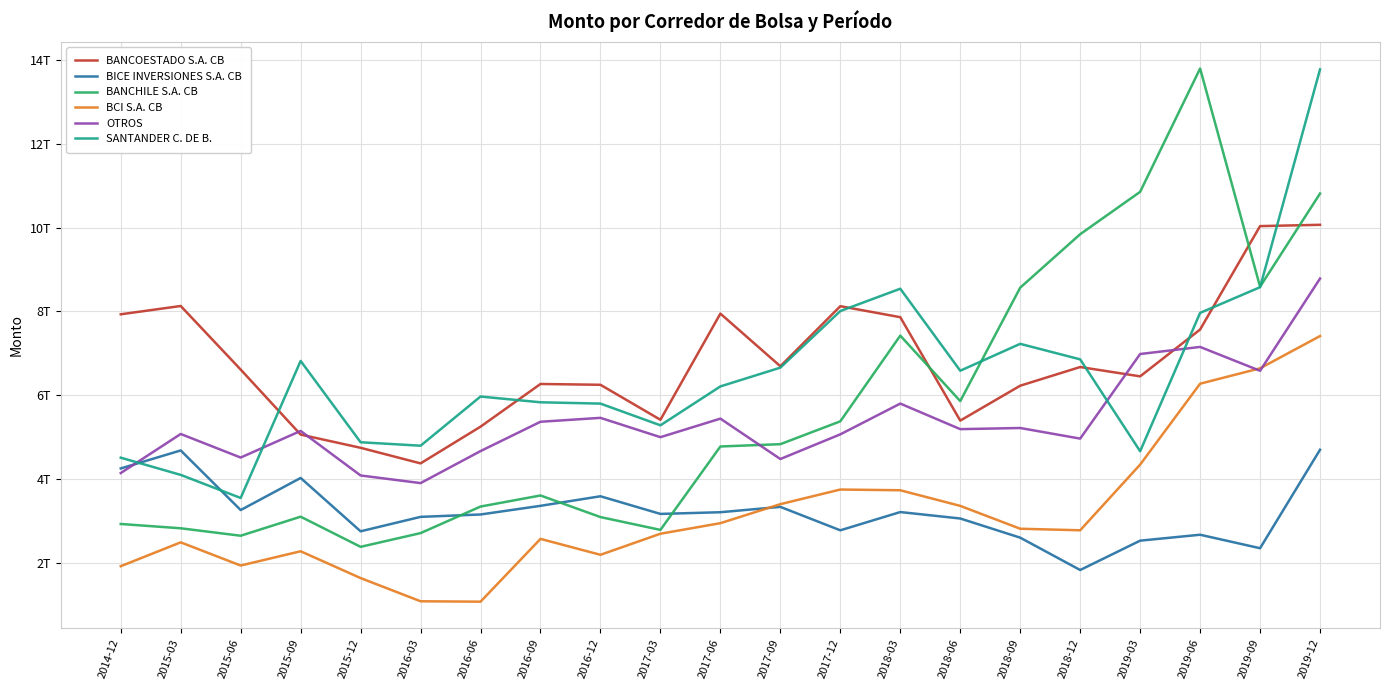

At how many categories does at least one series exceed 13015085291680?

2